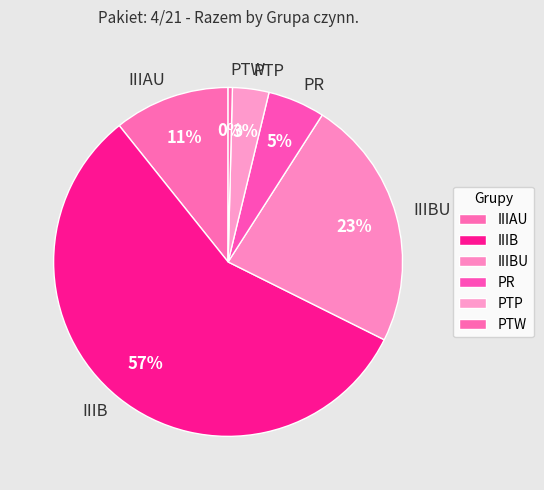

To the nearest percent, what is the combined percentage of IIIAU and PR?

16%